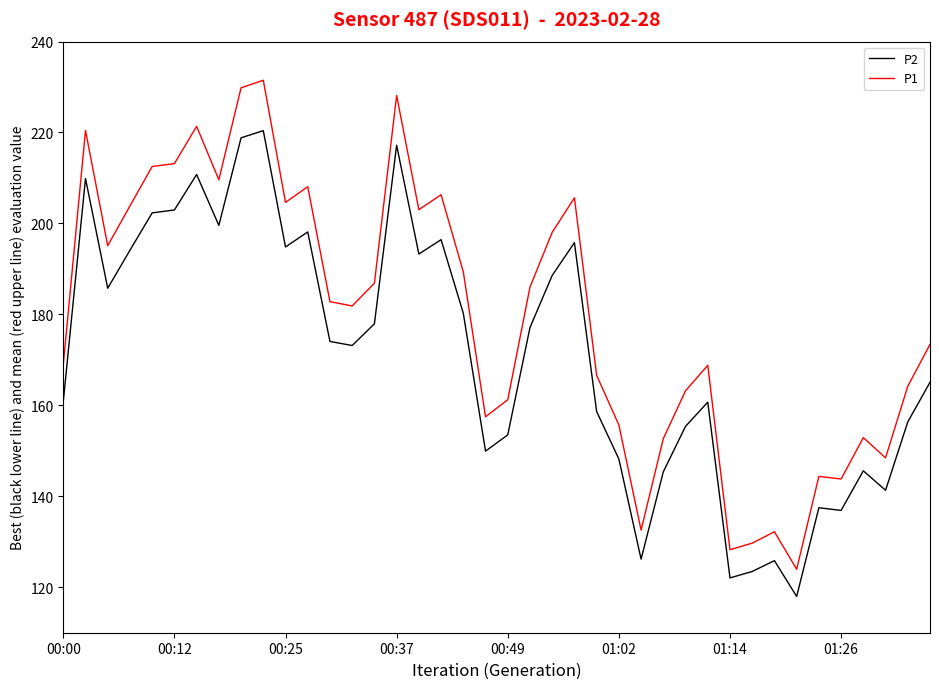

True or false: P2 and P1 intersect in this chart.

False